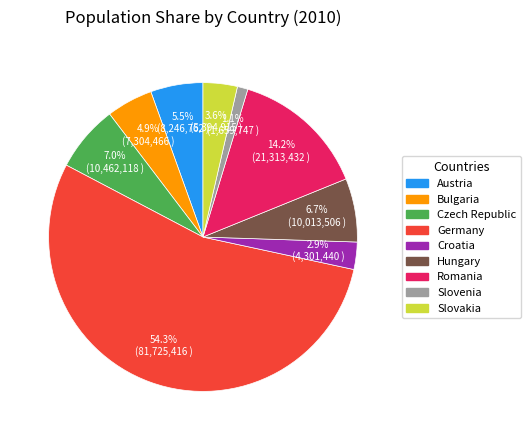

Is it true that Croatia is 3% of the pie?

True